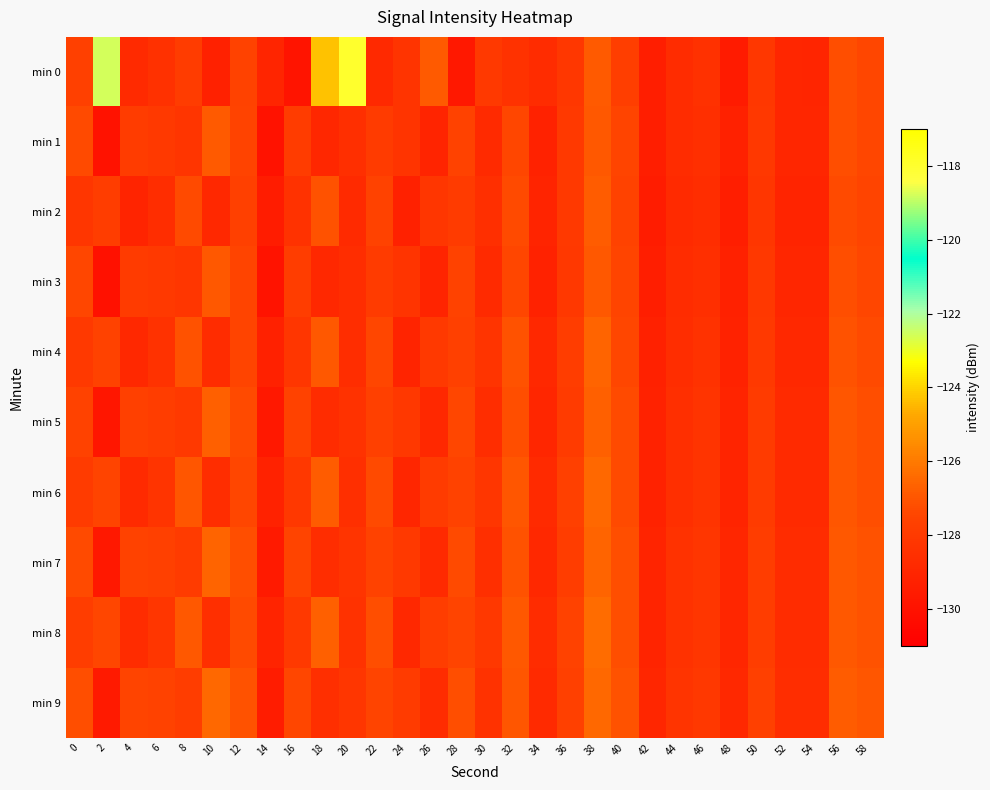

Reading left to right, what are all the values shown in this chart?

min 0: 0=-127.7	2=-118.8	4=-128.8	6=-128.4	8=-127.9	10=-129.3	12=-127.6	14=-129.0	16=-129.9	18=-124.3	20=-118.0	22=-128.8	24=-128.3	26=-126.9	28=-129.7	30=-128.0	32=-128.4	34=-128.7	36=-128.2	38=-126.9	40=-127.7	42=-129.4	44=-128.7	46=-128.5	48=-129.5	50=-128.1	52=-129.0	54=-129.0	56=-127.2	58=-127.4
min 1: 0=-127.3	2=-130.1	4=-127.9	6=-128.0	8=-128.2	10=-126.9	12=-127.5	14=-130.1	16=-127.8	18=-128.9	20=-128.5	22=-127.9	24=-128.3	26=-129.1	28=-127.6	30=-128.8	32=-127.4	34=-129.2	36=-128.0	38=-126.9	40=-127.5	42=-129.4	44=-128.7	46=-128.5	48=-129.3	50=-128.1	52=-129.0	54=-129.0	56=-127.2	58=-127.4
min 2: 0=-128.2	2=-127.8	4=-129.1	6=-128.6	8=-127.3	10=-128.9	12=-127.7	14=-129.5	16=-128.4	18=-127.1	20=-128.8	22=-127.6	24=-129.3	26=-128.2	28=-127.9	30=-128.5	32=-127.3	34=-129.1	36=-128.0	38=-126.8	40=-127.6	42=-129.5	44=-128.8	46=-128.6	48=-129.4	50=-128.2	52=-129.1	54=-129.1	56=-127.3	58=-127.5
min 3: 0=-127.4	2=-130.1	4=-127.9	6=-128.0	8=-128.2	10=-126.9	12=-127.5	14=-130.0	16=-127.8	18=-128.9	20=-128.6	22=-127.9	24=-128.3	26=-129.1	28=-127.6	30=-128.8	32=-127.4	34=-129.2	36=-128.1	38=-126.9	40=-127.5	42=-129.4	44=-128.7	46=-128.5	48=-129.3	50=-128.1	52=-129.0	54=-129.0	56=-127.2	58=-127.4
min 4: 0=-128.0	2=-127.6	4=-128.9	6=-128.4	8=-127.1	10=-128.7	12=-127.5	14=-129.3	16=-128.2	18=-126.9	20=-128.6	22=-127.4	24=-129.1	26=-128.0	28=-127.7	30=-128.3	32=-127.1	34=-128.9	36=-127.8	38=-126.6	40=-127.4	42=-129.3	44=-128.6	46=-128.4	48=-129.2	50=-128.0	52=-128.9	54=-128.9	56=-127.1	58=-127.3
min 5: 0=-127.6	2=-129.8	4=-127.7	6=-127.8	8=-128.0	10=-126.7	12=-127.3	14=-129.7	16=-127.6	18=-128.7	20=-128.4	22=-127.7	24=-128.1	26=-128.9	28=-127.4	30=-128.6	32=-127.2	34=-129.0	36=-127.9	38=-126.7	40=-127.3	42=-129.2	44=-128.5	46=-128.3	48=-129.1	50=-127.9	52=-128.8	54=-128.8	56=-127.0	58=-127.2
min 6: 0=-127.9	2=-127.5	4=-128.8	6=-128.3	8=-127.0	10=-128.6	12=-127.4	14=-129.2	16=-128.1	18=-126.8	20=-128.5	22=-127.3	24=-129.0	26=-127.9	28=-127.6	30=-128.2	32=-127.0	34=-128.8	36=-127.7	38=-126.5	40=-127.3	42=-129.2	44=-128.5	46=-128.3	48=-129.1	50=-127.9	52=-128.8	54=-128.8	56=-127.0	58=-127.2
min 7: 0=-127.3	2=-129.7	4=-127.6	6=-127.7	8=-127.9	10=-126.6	12=-127.2	14=-129.6	16=-127.5	18=-128.6	20=-128.3	22=-127.6	24=-128.0	26=-128.8	28=-127.3	30=-128.5	32=-127.1	34=-128.9	36=-127.8	38=-126.6	40=-127.2	42=-129.1	44=-128.4	46=-128.2	48=-129.0	50=-127.8	52=-128.7	54=-128.7	56=-126.9	58=-127.1
min 8: 0=-127.8	2=-127.4	4=-128.7	6=-128.2	8=-126.9	10=-128.5	12=-127.3	14=-129.1	16=-128.0	18=-126.7	20=-128.4	22=-127.2	24=-128.9	26=-127.8	28=-127.5	30=-128.1	32=-126.9	34=-128.7	36=-127.6	38=-126.4	40=-127.2	42=-129.1	44=-128.4	46=-128.2	48=-129.0	50=-127.8	52=-128.7	54=-128.7	56=-126.9	58=-127.1
min 9: 0=-127.2	2=-129.6	4=-127.5	6=-127.6	8=-127.8	10=-126.5	12=-127.1	14=-129.5	16=-127.4	18=-128.5	20=-128.2	22=-127.5	24=-127.9	26=-128.7	28=-127.2	30=-128.4	32=-127.0	34=-128.8	36=-127.7	38=-126.5	40=-127.1	42=-129.0	44=-128.3	46=-128.1	48=-128.9	50=-127.7	52=-128.6	54=-128.6	56=-126.8	58=-127.0